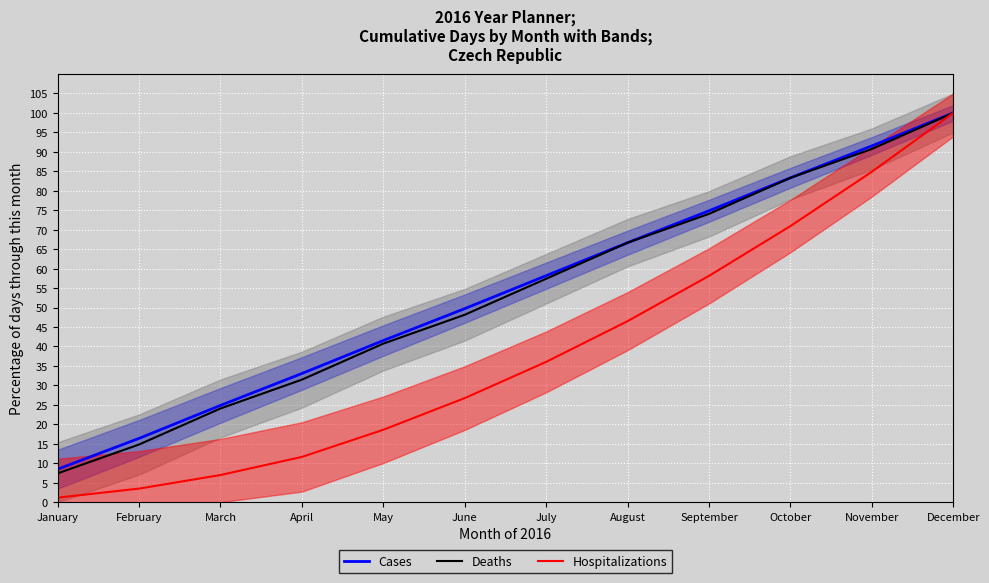

Rank the categories by Cases value from lowest to highest.

January, February, March, April, May, June, July, August, September, October, November, December